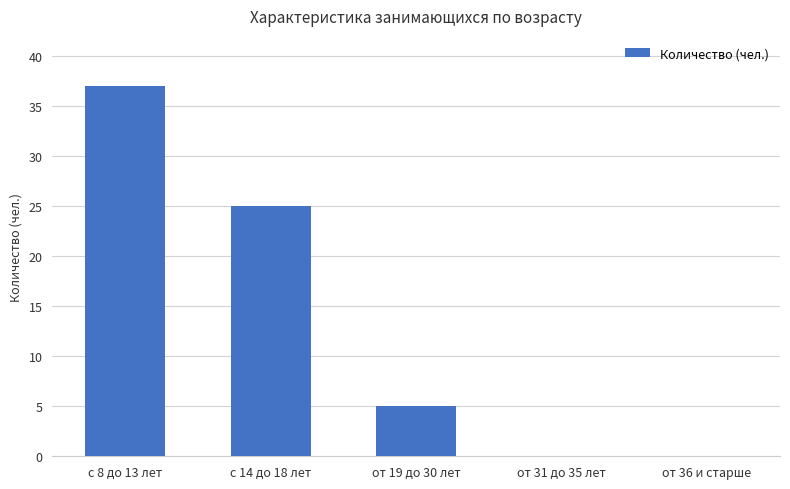

What is the sum of all values?

67